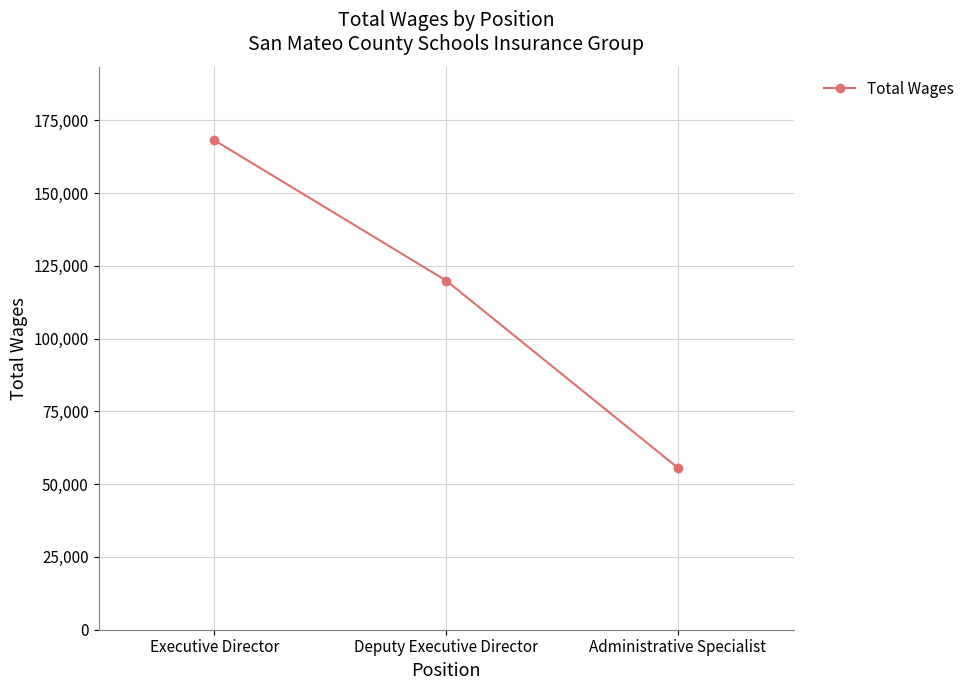

List the labels in order of value, largest first.

Executive Director, Deputy Executive Director, Administrative Specialist